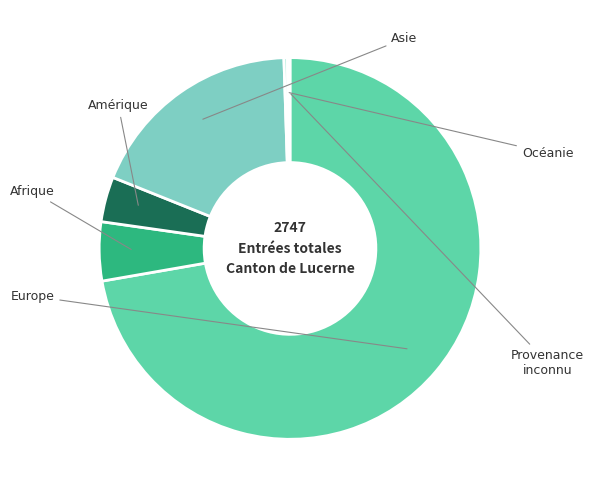

To the nearest percent, what percentage of the pie is Asie?

18%